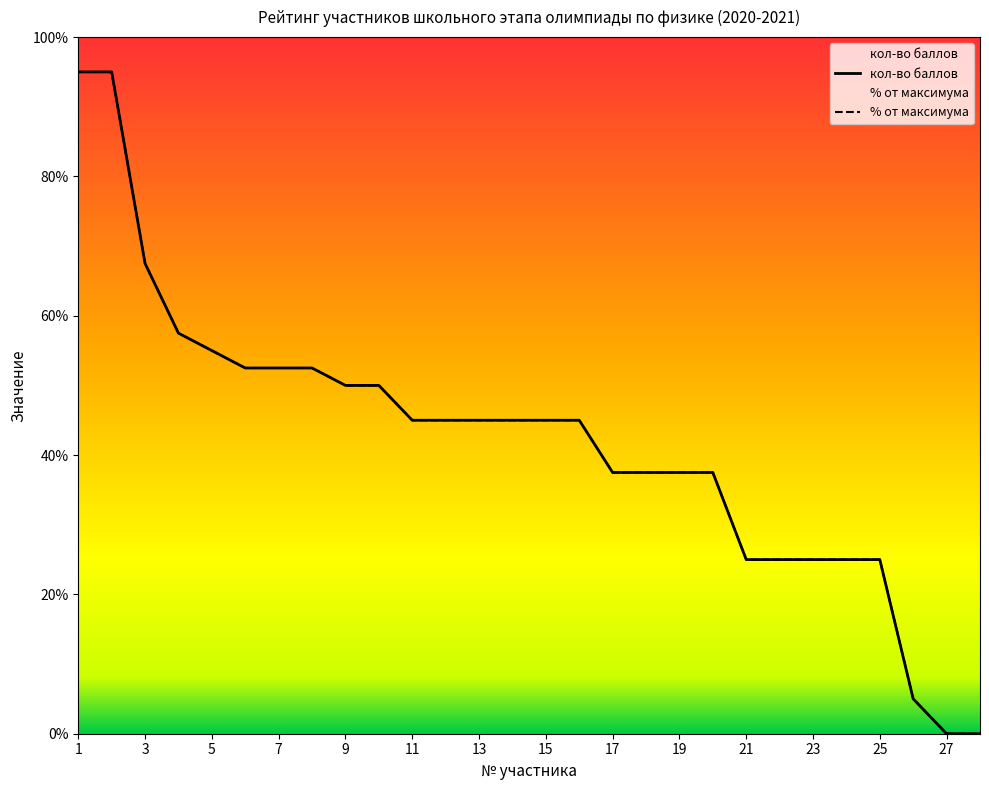

Is it true that % от максимума equals 12.1 at 23?

False